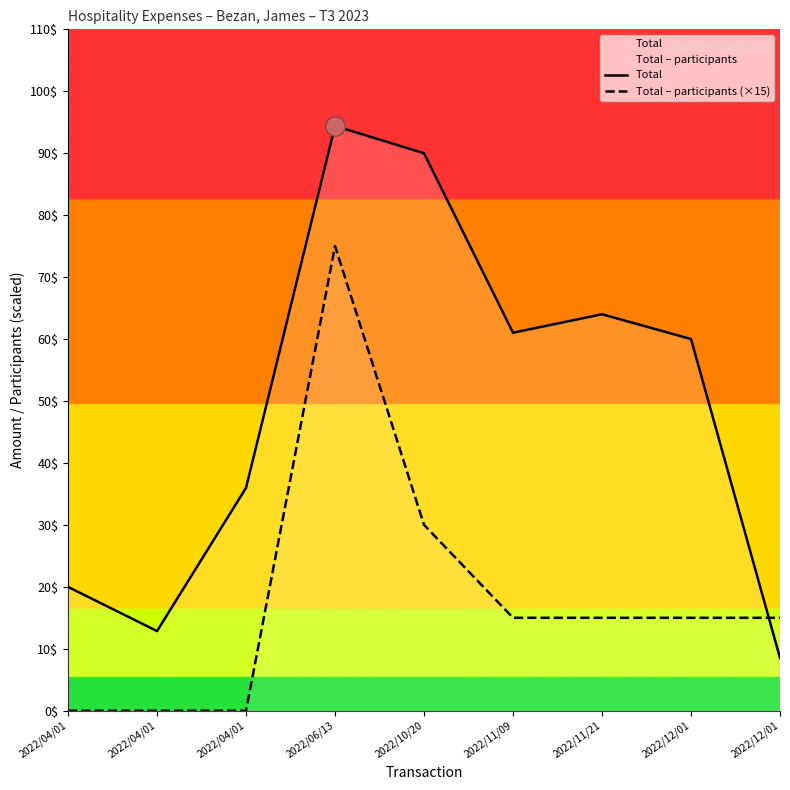

What is the difference between the second highest and minimum values in the Total series?

81.5